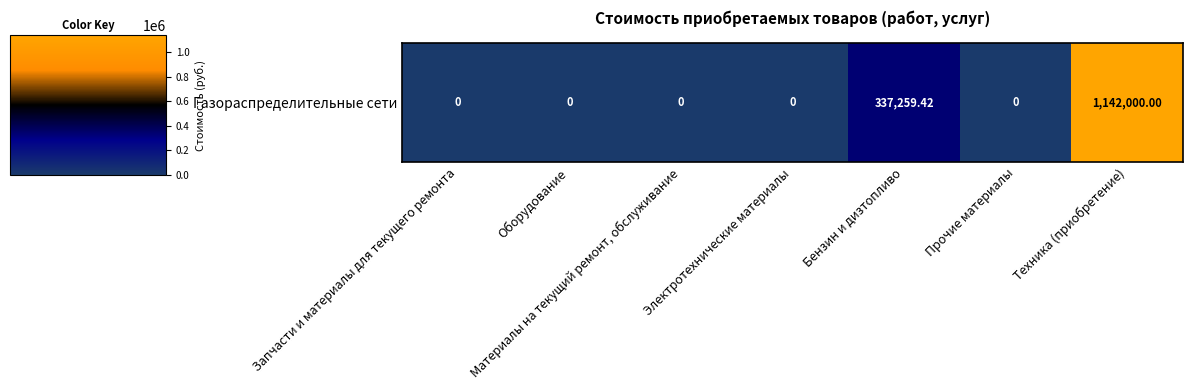

What is the change in value from Оборудование to Техника (приобретение)?

+1142000.0